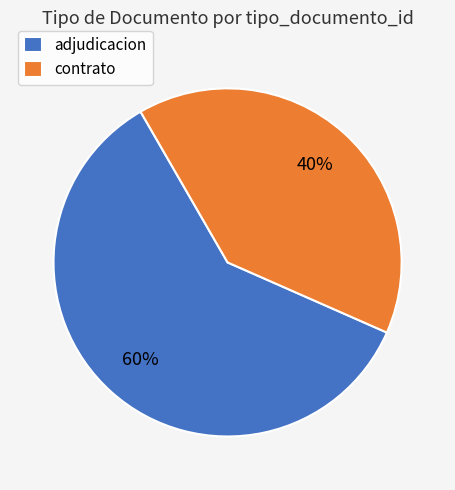

To the nearest percent, what is the average slice percentage?

50%